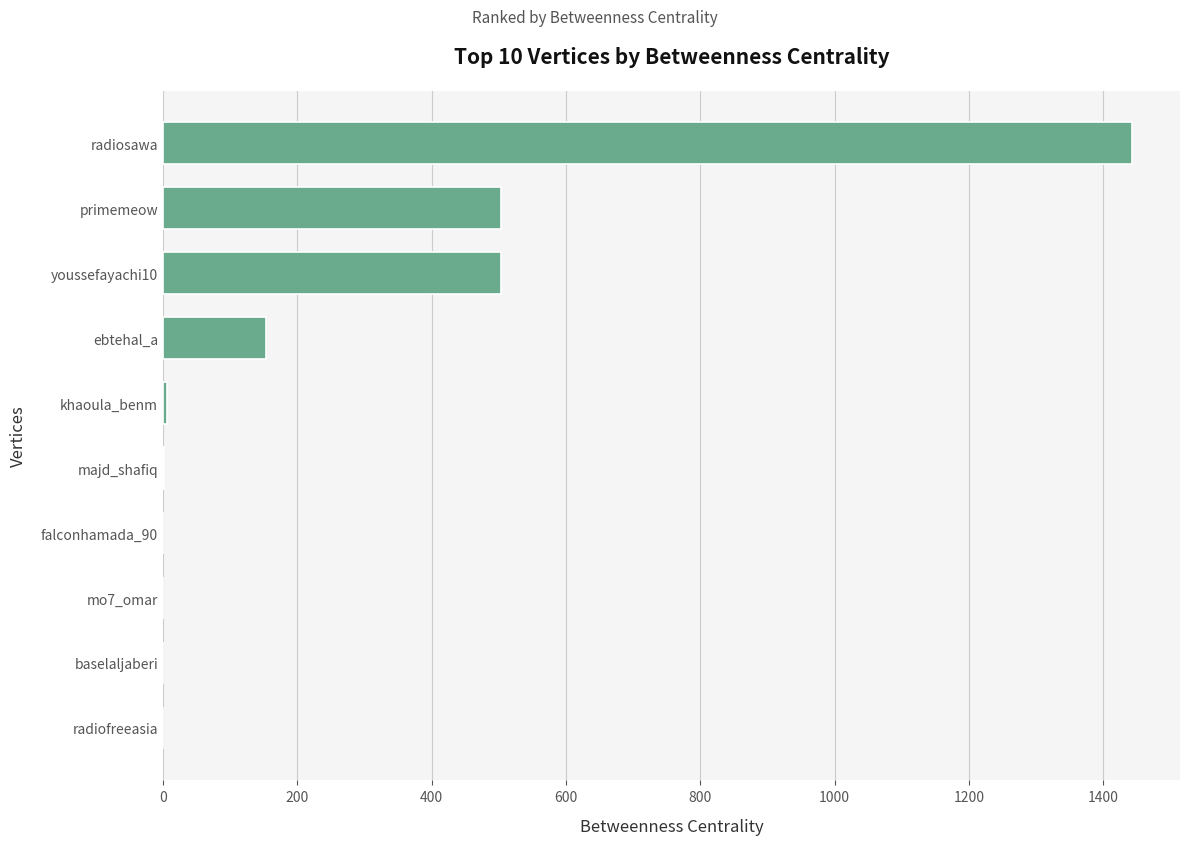

Which label corresponds to the largest value in the chart?

radiosawa